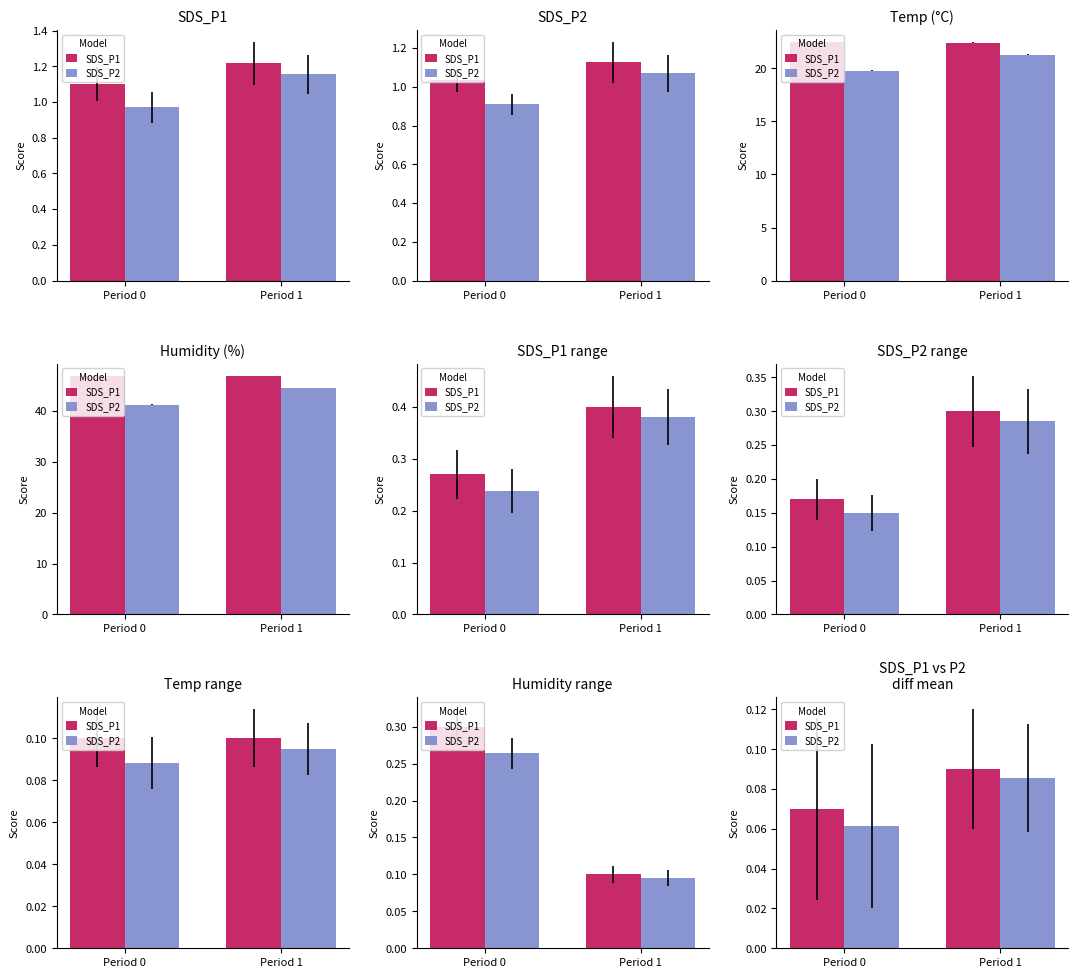

What is the highest value of the SDS_P2 series?

0.1